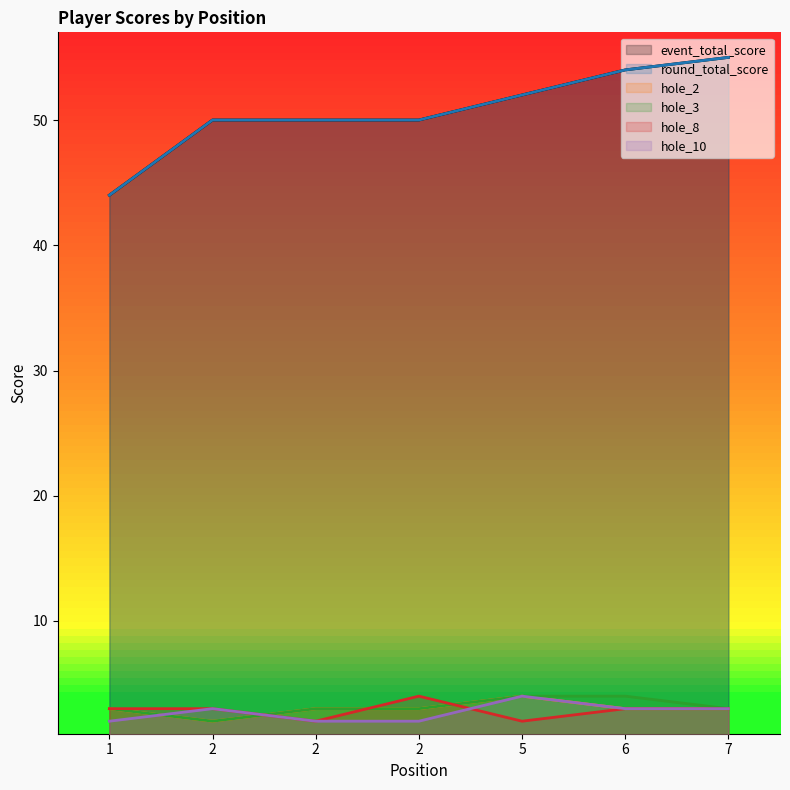

Is it true that hole_10 equals 2 at 2?

True